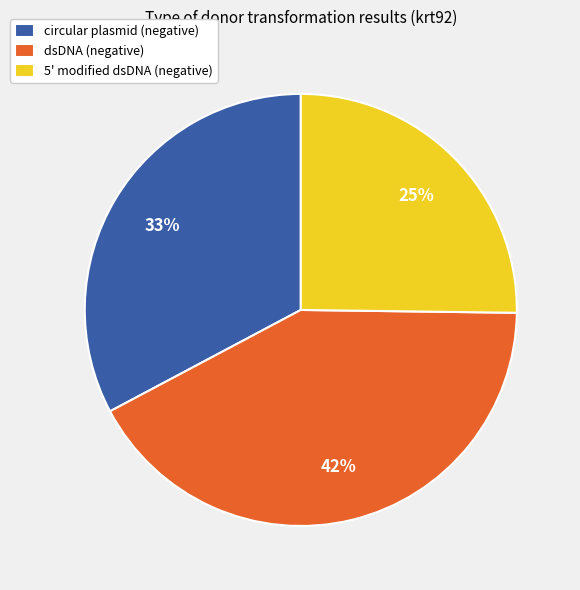

To the nearest percent, what portion does circular plasmid (negative) represent?

33%